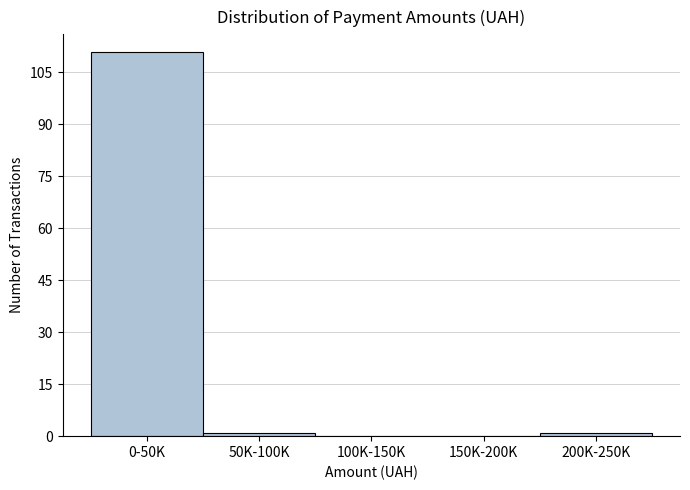

Reading left to right, transcribe all the data shown in this chart.

0-50K=111	50K-100K=1	100K-150K=0	150K-200K=0	200K-250K=1